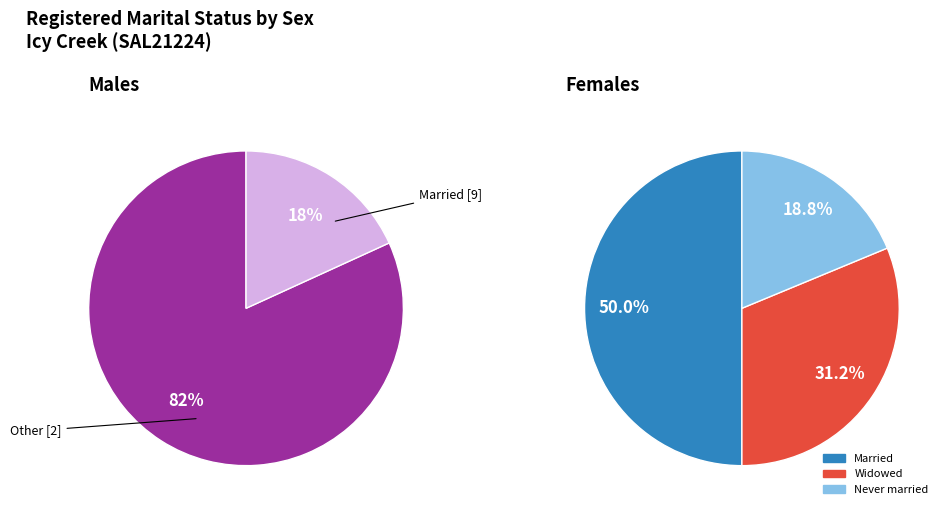

What is the change in value from Widowed to Never married?

-2